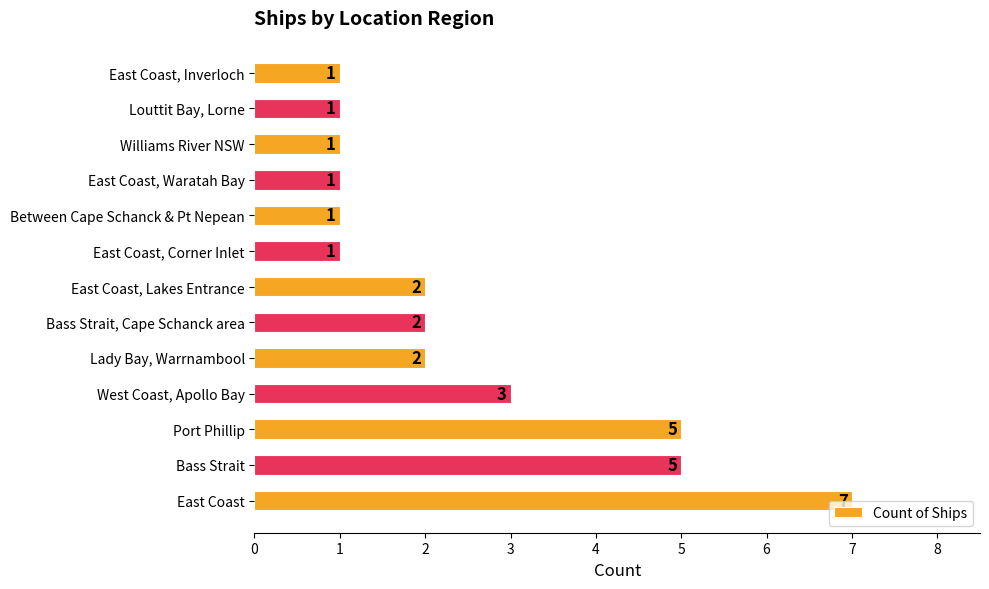

What is the difference between the values at East Coast, Corner Inlet and East Coast?

6